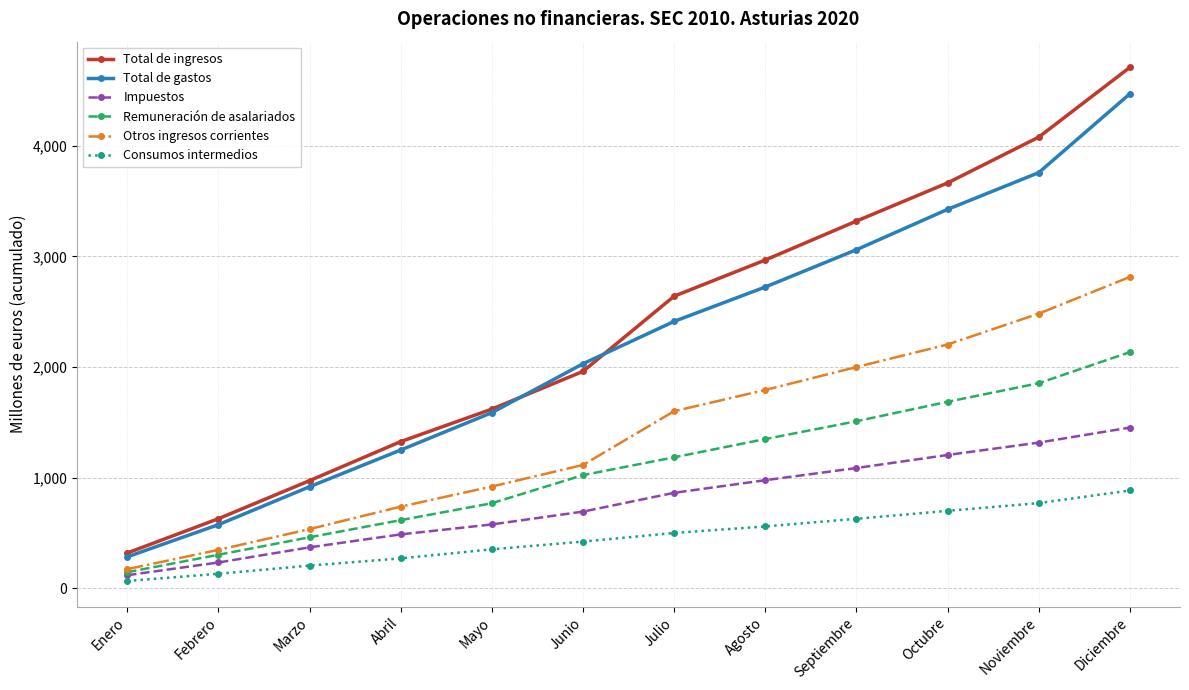

The Impuestos series shows 1087 at Septiembre. True or false?

True